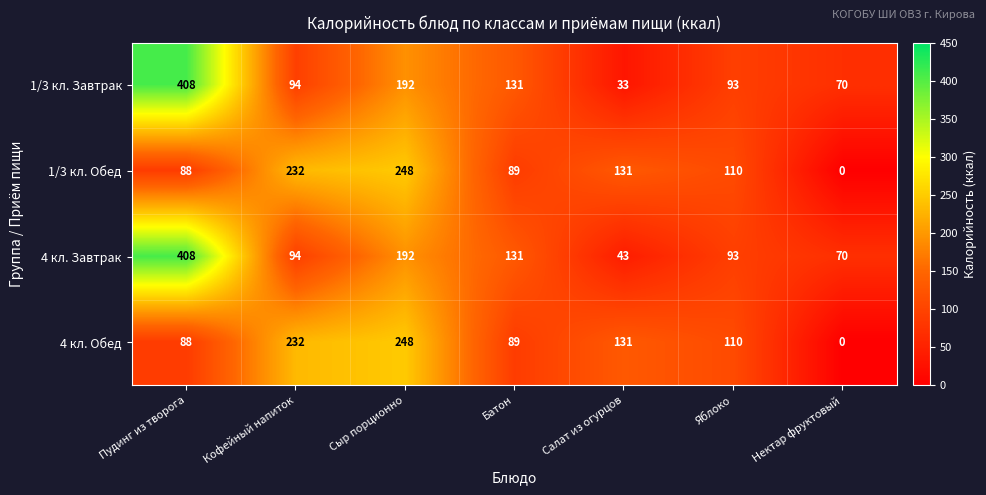

What is the difference between the maximum and minimum values in the 1/3 кл. Завтрак series?

375